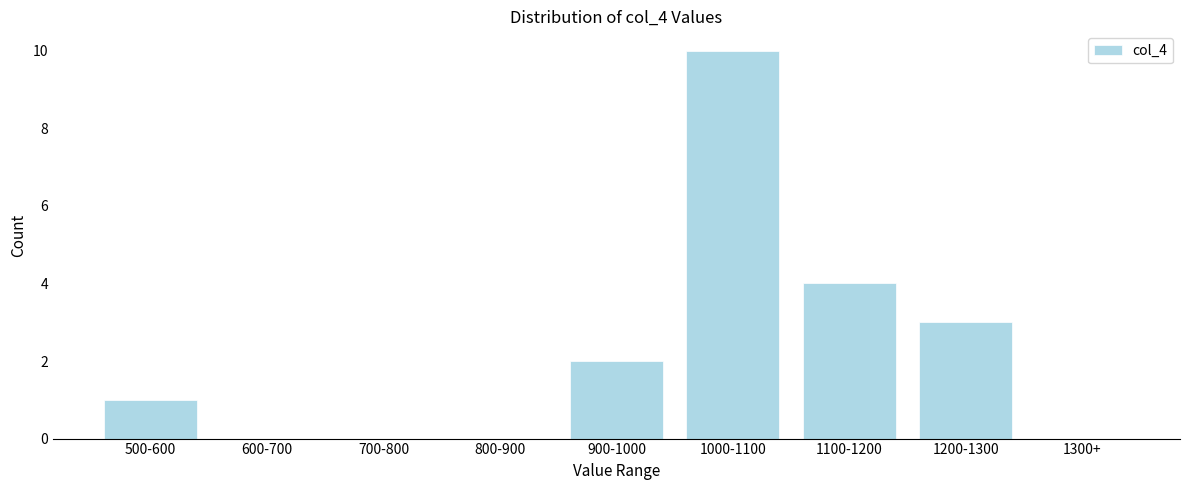

Reading right to left, what are all the values shown in this chart?

1300+=0	1200-1300=3	1100-1200=4	1000-1100=10	900-1000=2	800-900=0	700-800=0	600-700=0	500-600=1